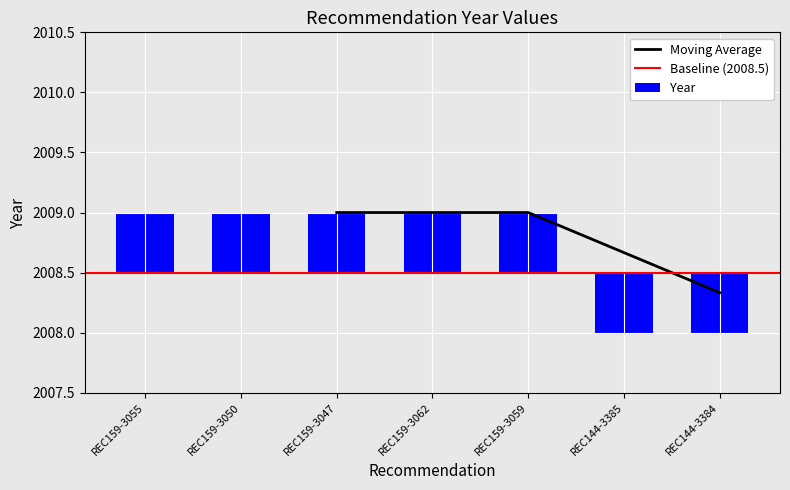

Count the number of categories in the chart.

7